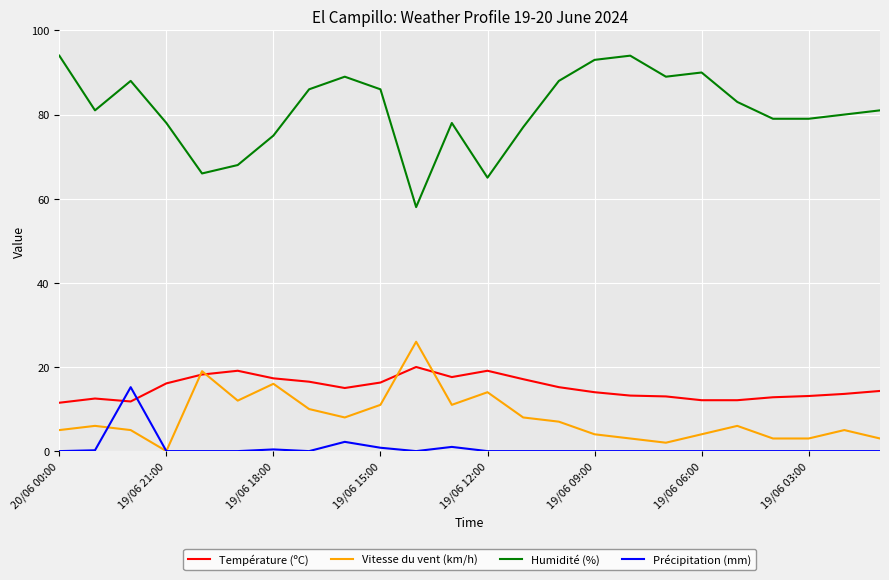

True or false: Humidité (%) and Vitesse du vent (km/h) cross at least once.

False